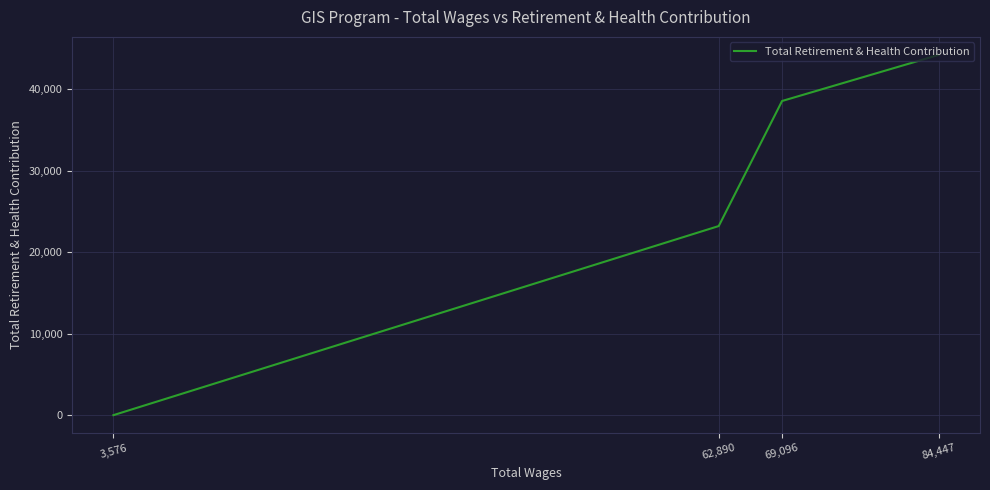

How many data points are less than 38531?

2